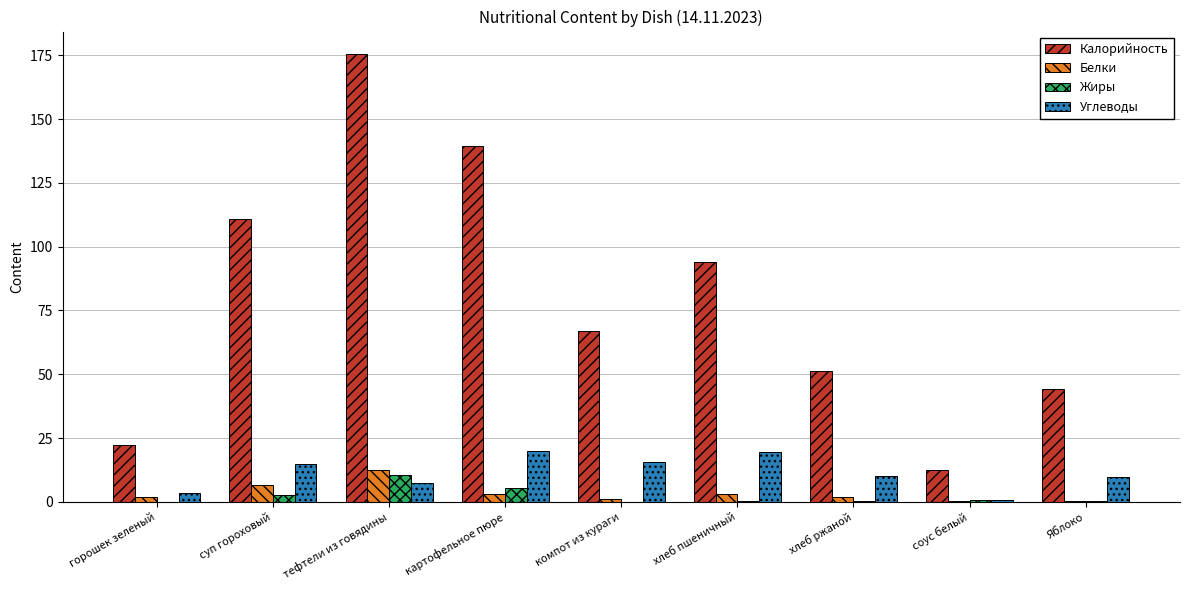

Count the number of categories in the chart.

9